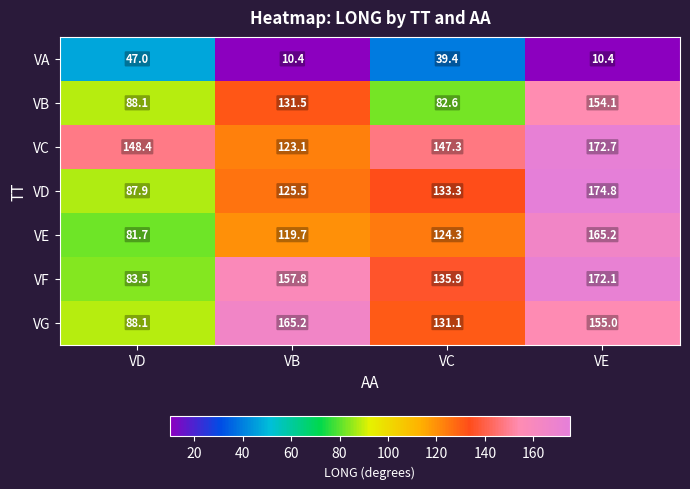

The value of VG at VB is 165.2. True or false?

True